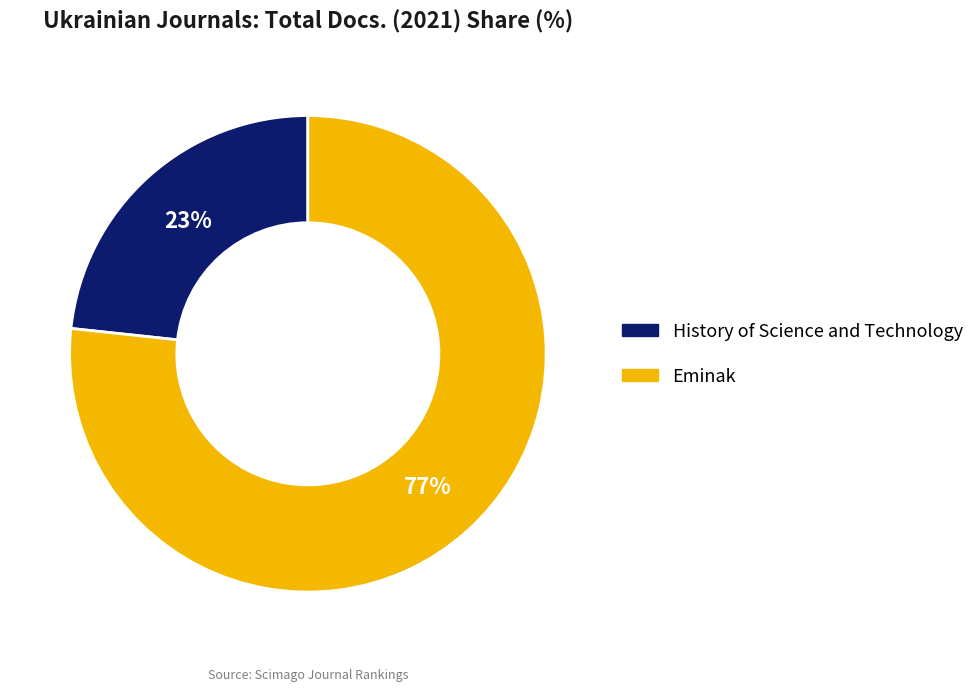

Combined, do Eminak and History of Science and Technology account for over 50%?

Yes